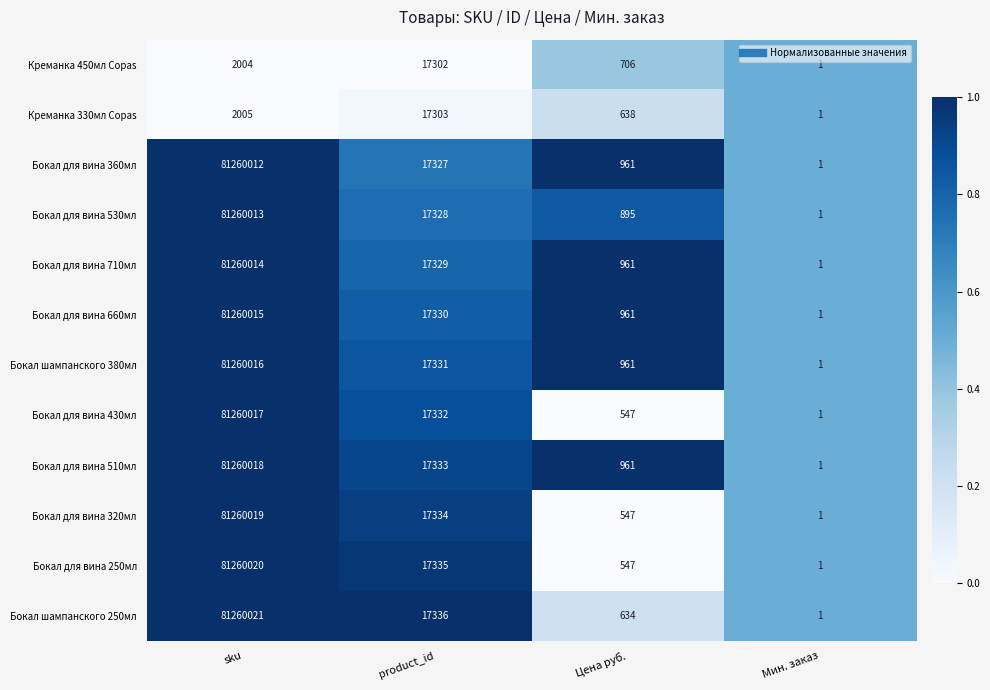

True or false: Бокал для вина 320мл has a value of 17334 at product_id.

True